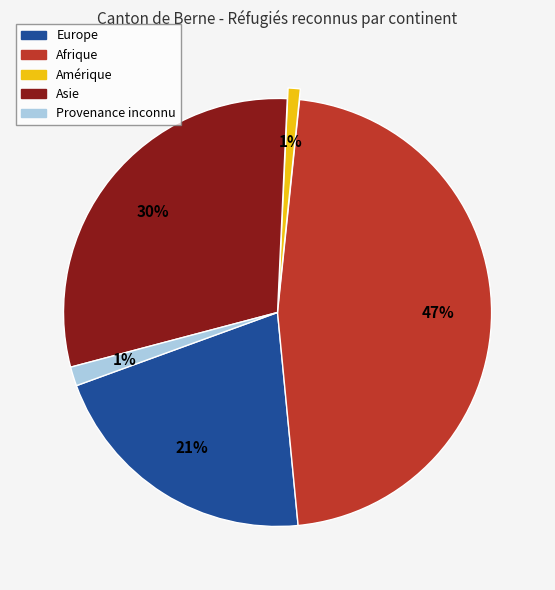

To the nearest percent, what is the average slice percentage?

20%